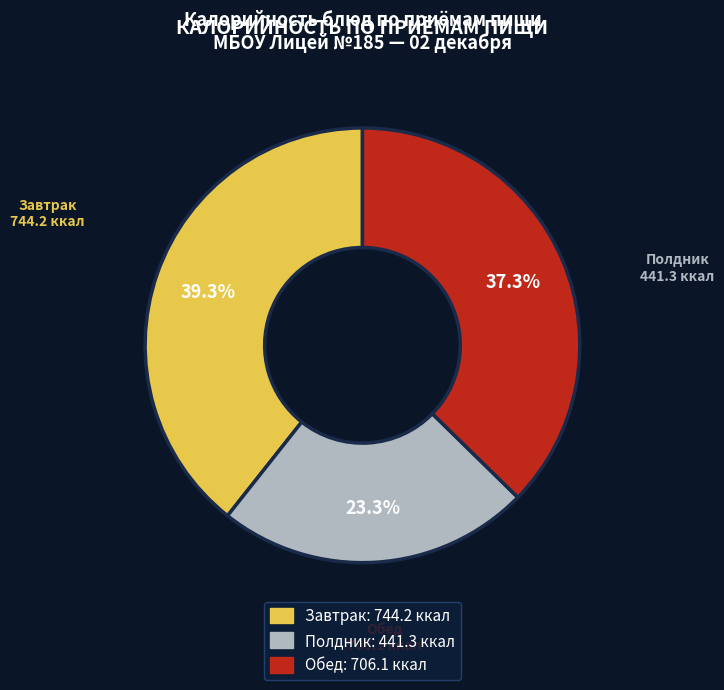

Is there any slice that represents more than half of the pie?

No